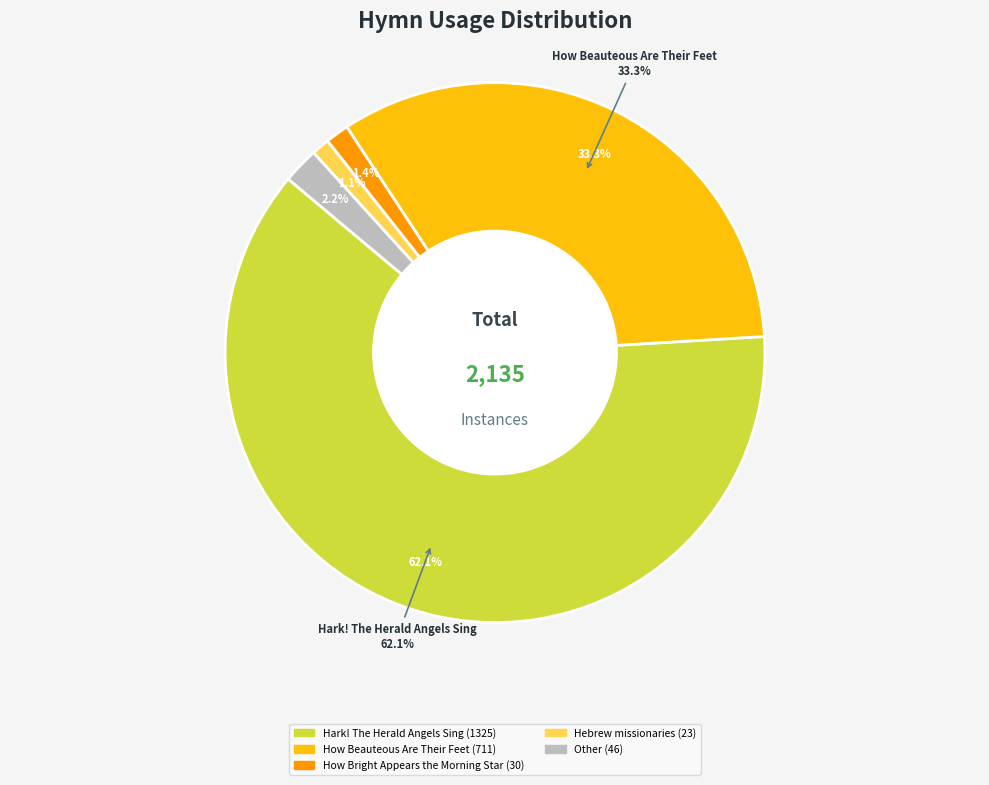

What is the largest slice in the pie chart?

Hark! The Herald Angels Sing